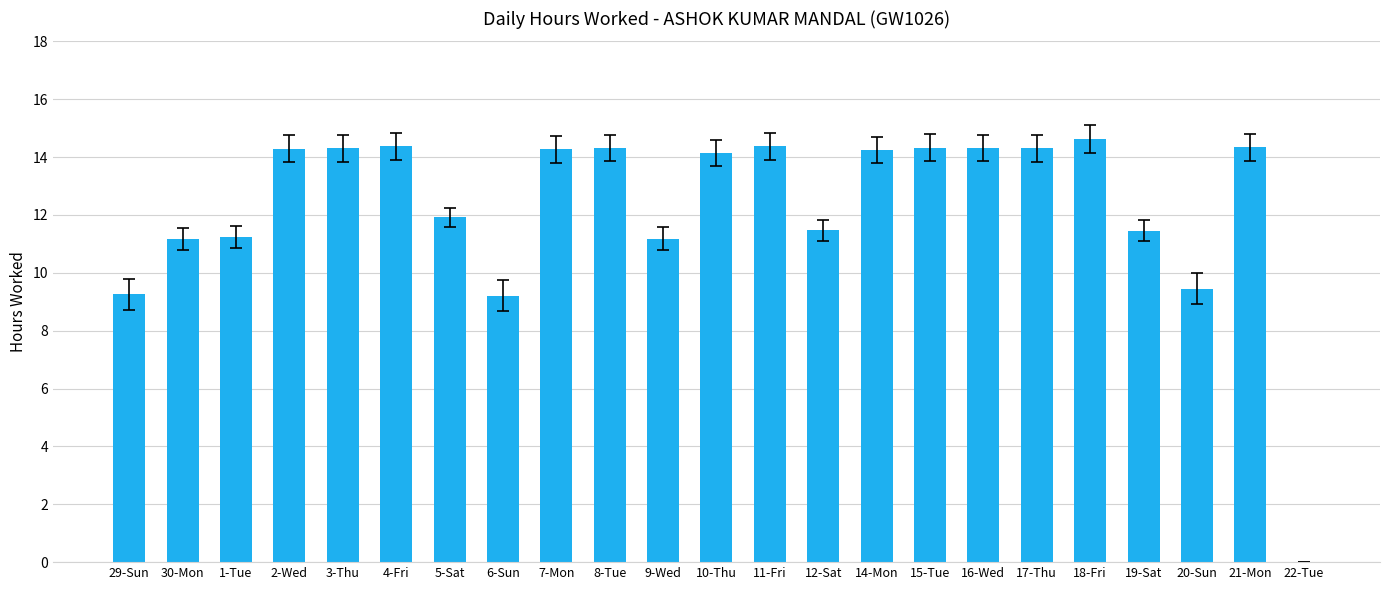

What is the greatest value displayed?

14.6